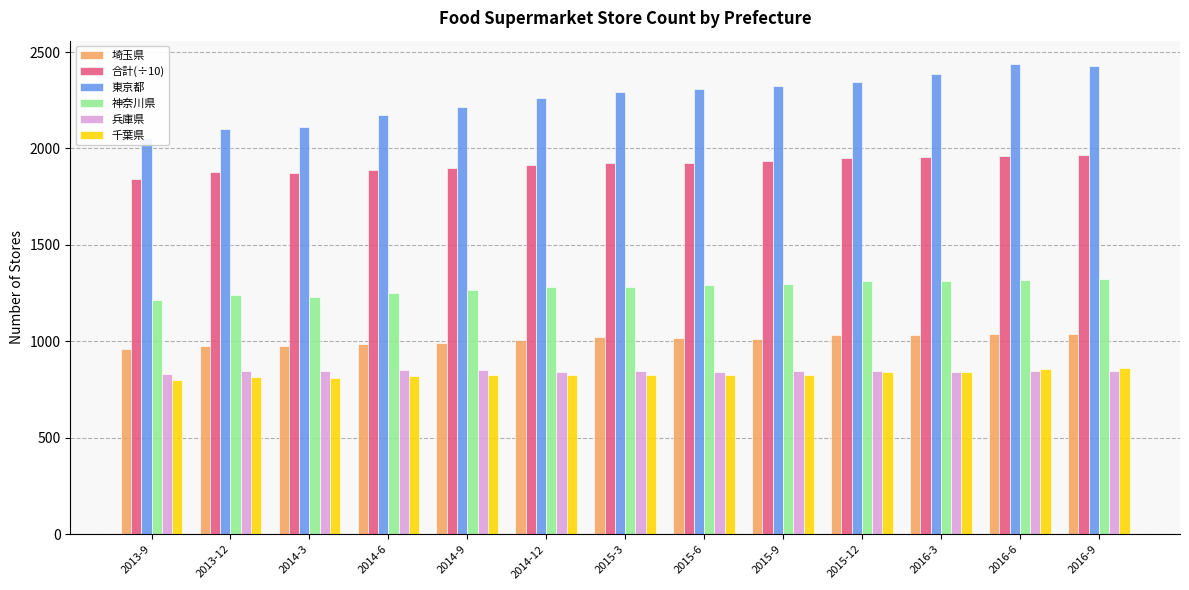

What are all the series names shown in the legend?

埼玉県, 合計(÷10), 東京都, 神奈川県, 兵庫県, 千葉県